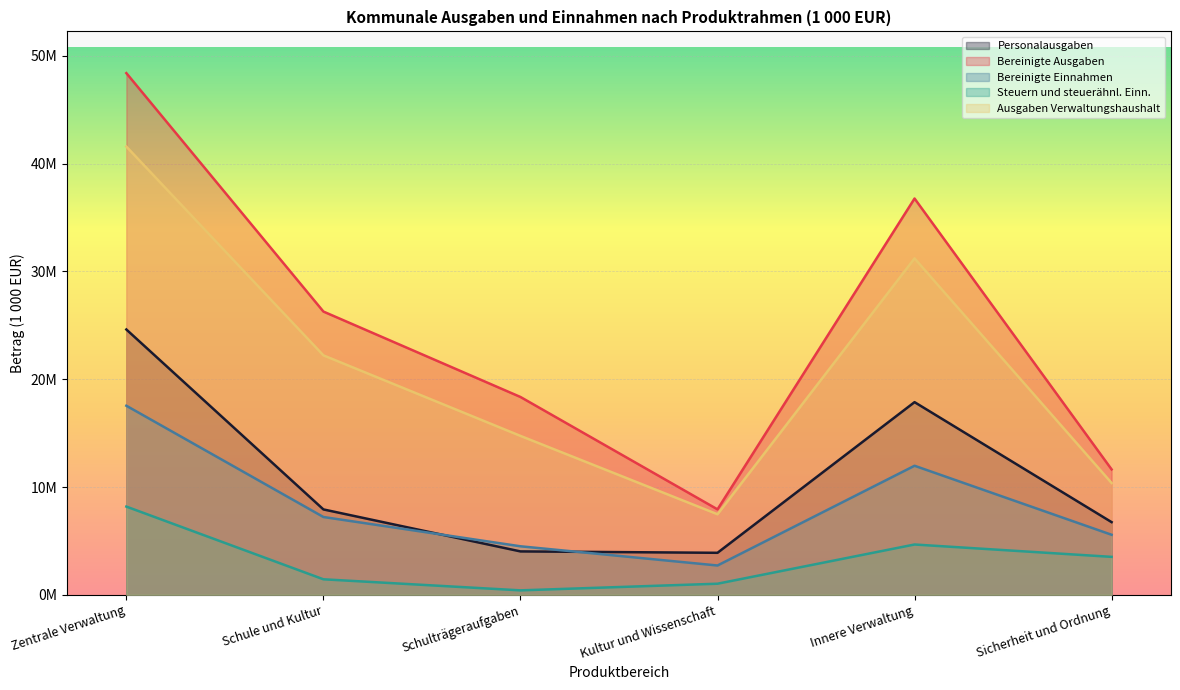

What is the difference between the second highest and minimum values in the Personalausgaben series?

13977424